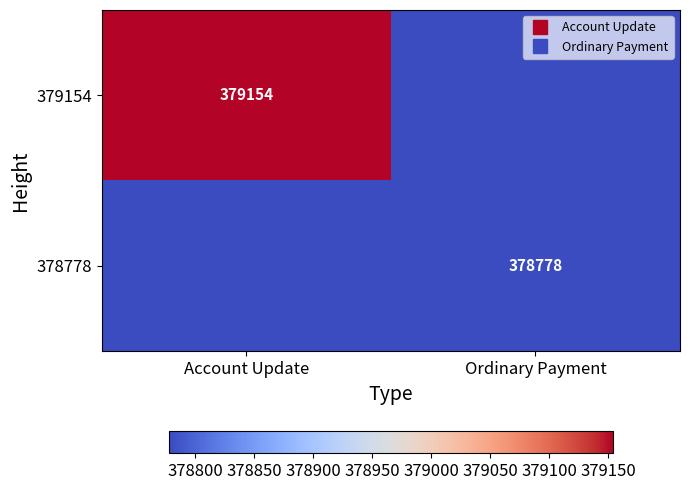

Rank the series by their maximum value, from lowest to highest.

378778, 379154